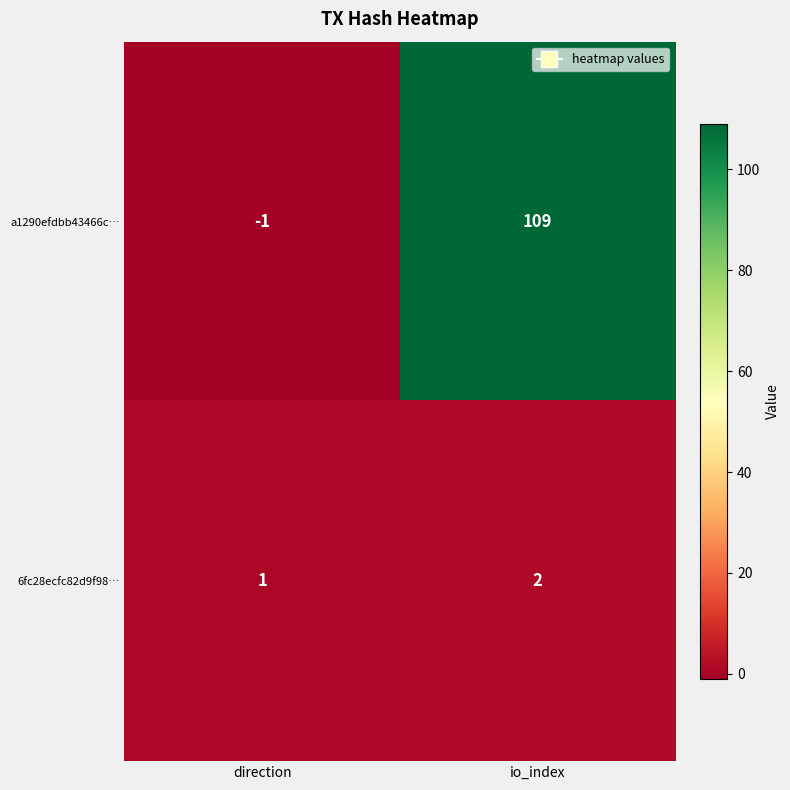

What is the difference between the maximum and minimum values in the a1290efdbb43466c… series?

110